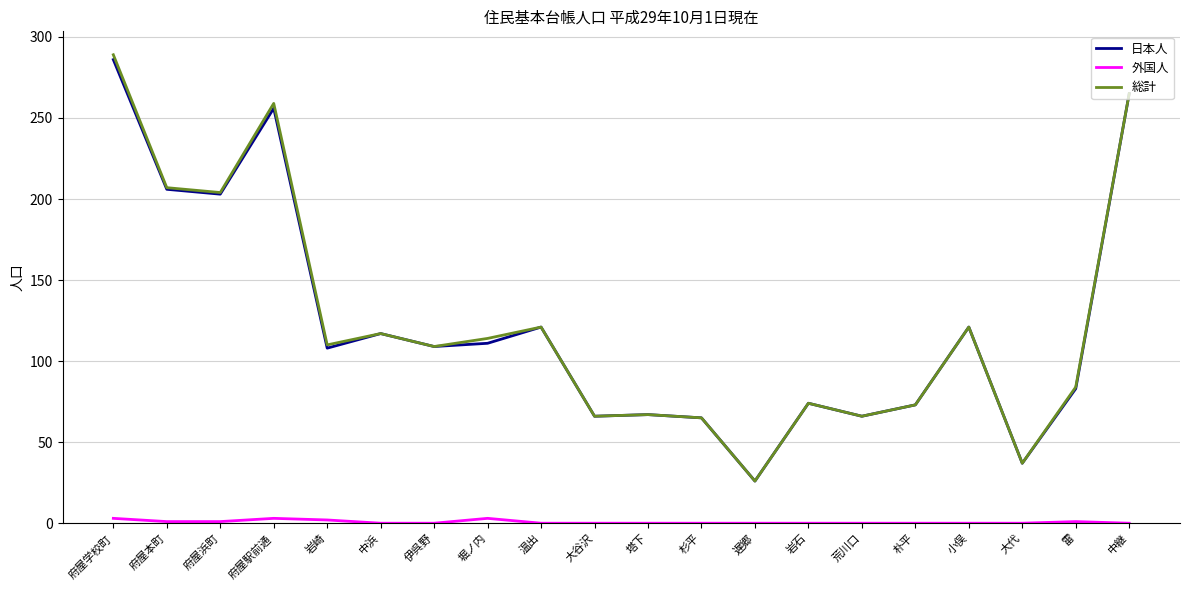

The 総計 series shows 161 at 堀ノ内. True or false?

False